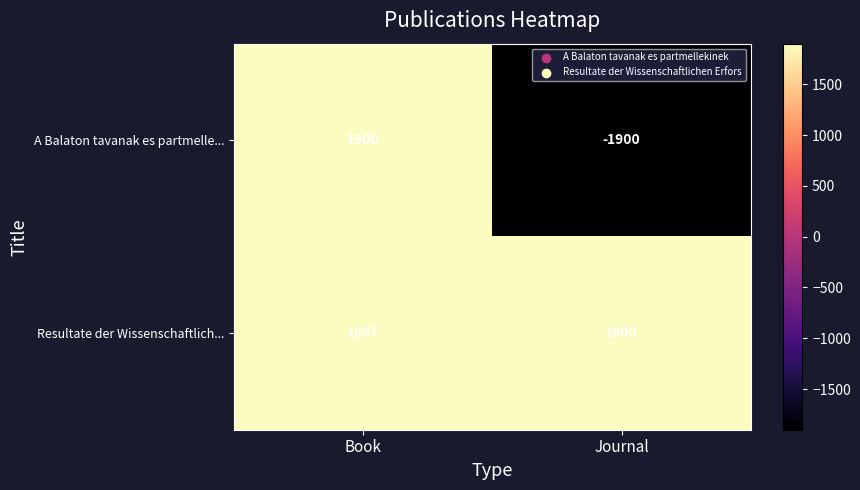

What is the minimum value for Resultate der Wissenschaftlich...?

1897